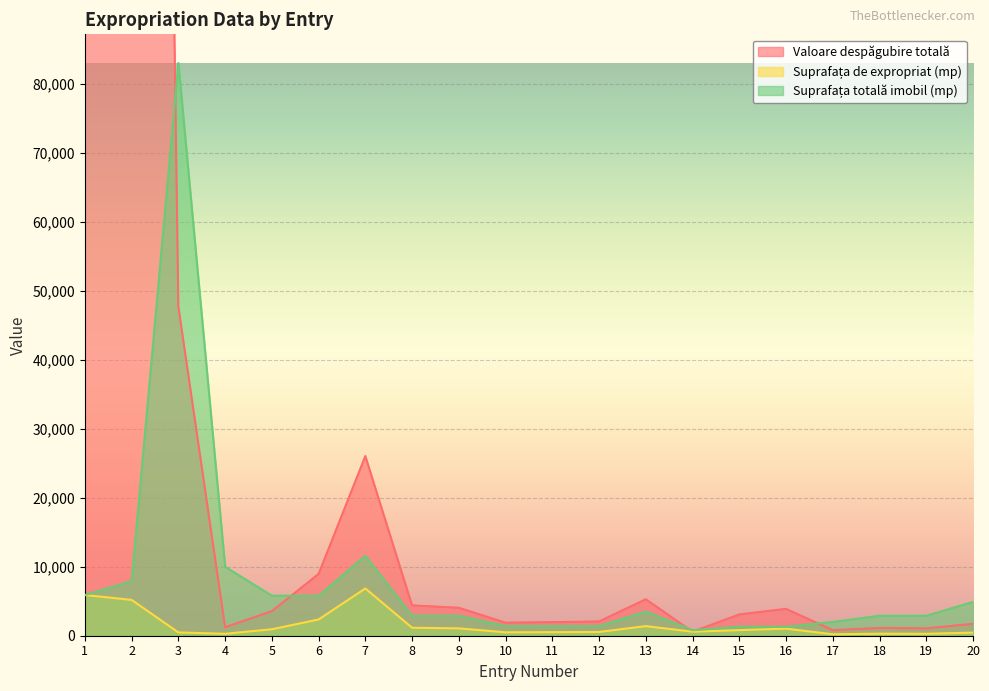

Read the Valoare despăgubire totală value at 2.

519100.0